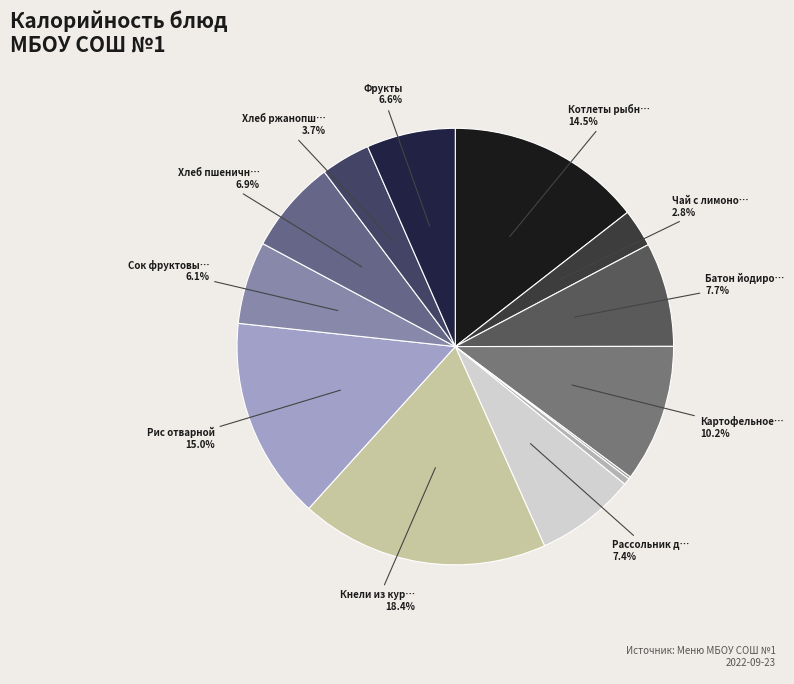

How many segments does this pie chart have?

13